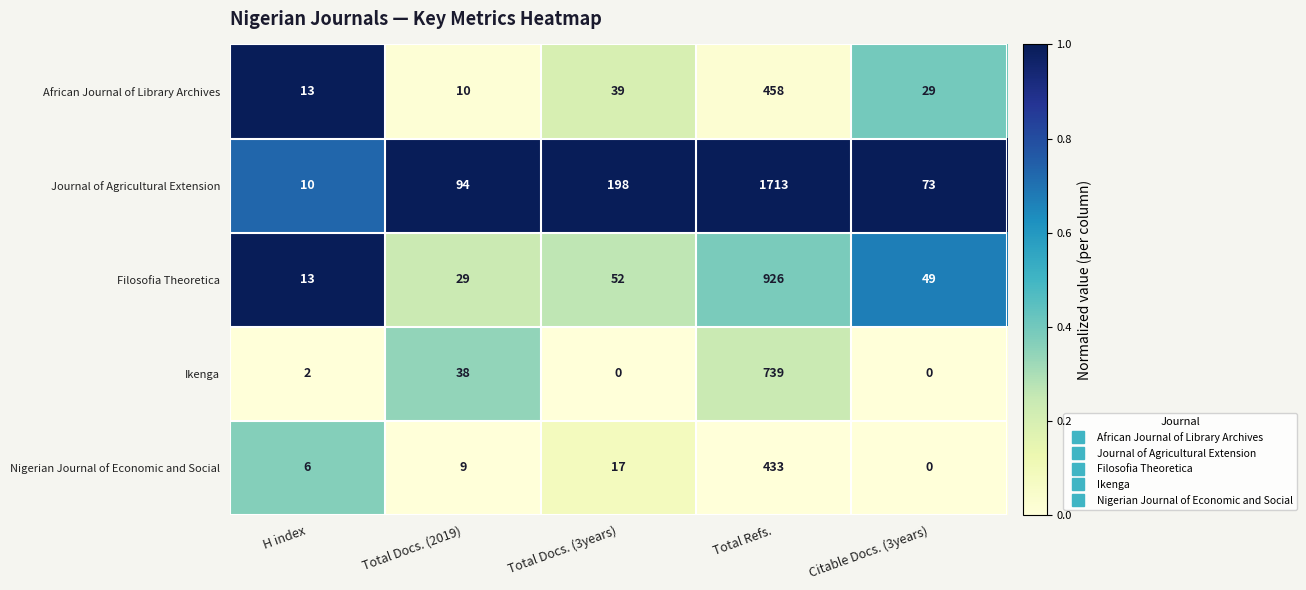

What is the total value across all series at H index?

44